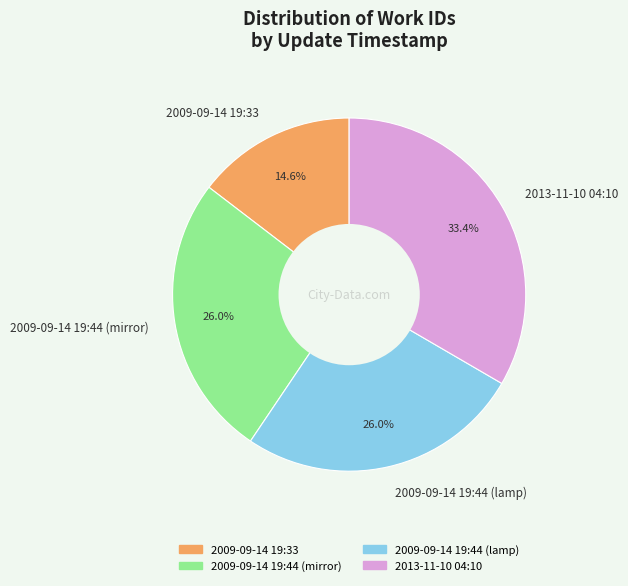

Is there any slice that represents more than half of the pie?

No